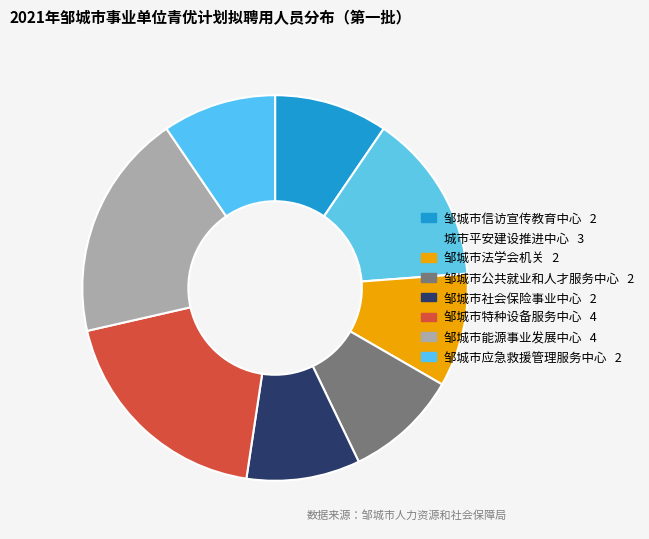

Does any single category account for the majority?

No